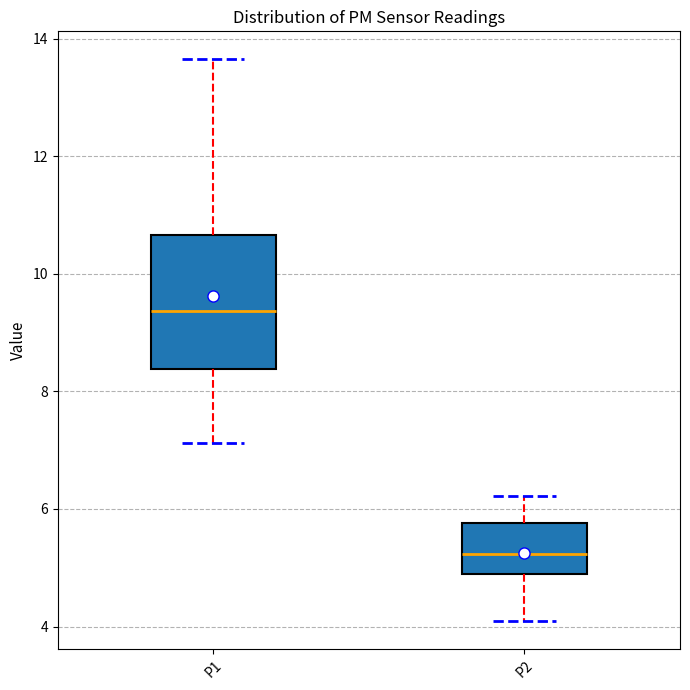

Reading left to right, read every box against the y-axis: the position of its median line, the range the box covers, and the ends of its whiskers. The values are not printed on the chart, so give them approximately, as read against the axis.

P1: median 9.4, box 8.4 to 10.6, whiskers 7.2 to 13.6
P2: median 5.2, box 4.8 to 5.8, whiskers 4.2 to 6.2